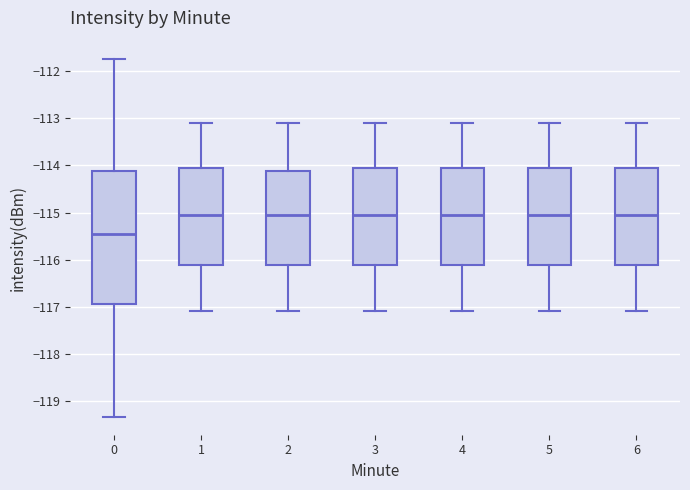

Comparing the boxes themselves (not the whiskers), which one is the tallest?

0